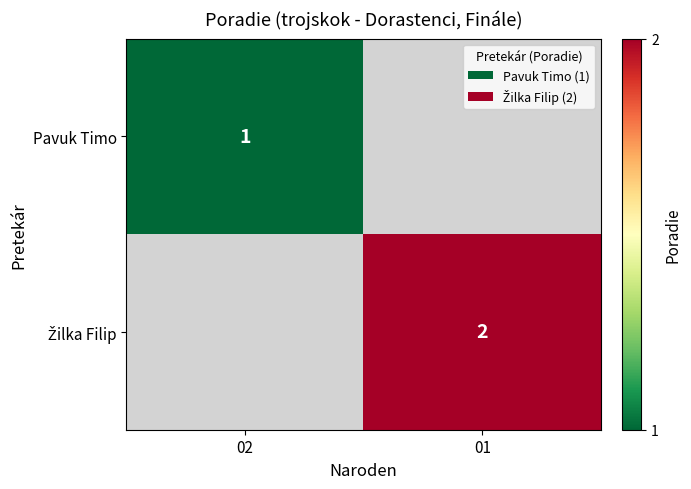

The value of Pavuk Timo at 02 is 2. True or false?

False